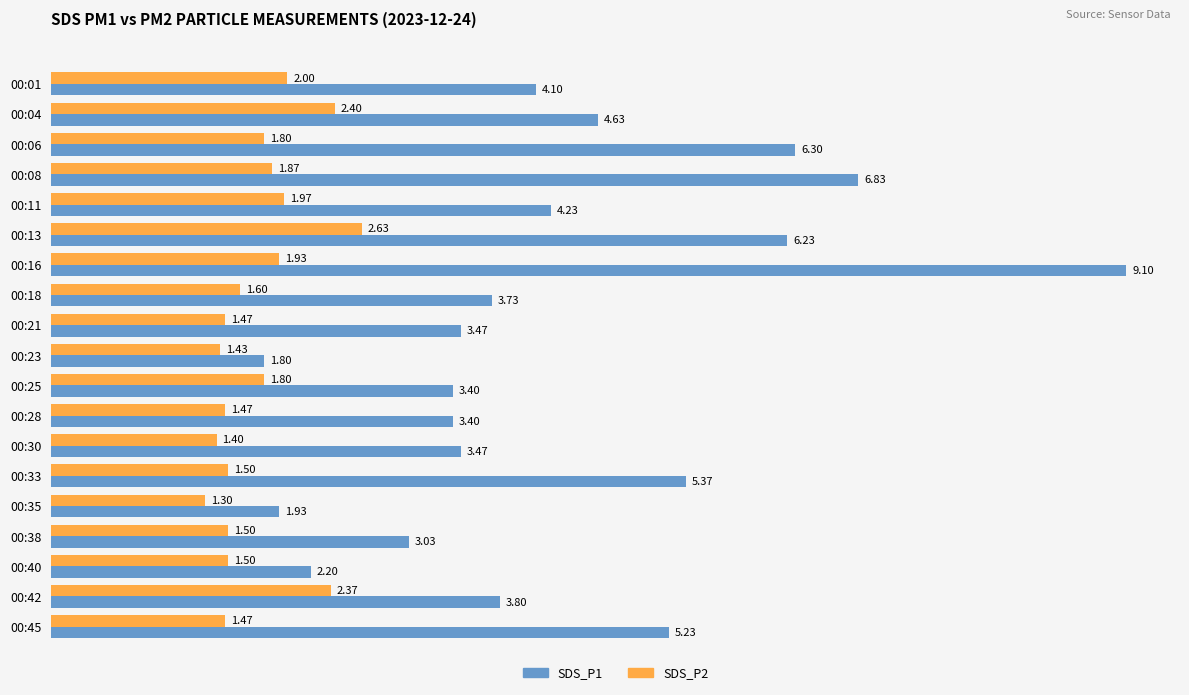

What are all the series names shown in the legend?

SDS_P1, SDS_P2